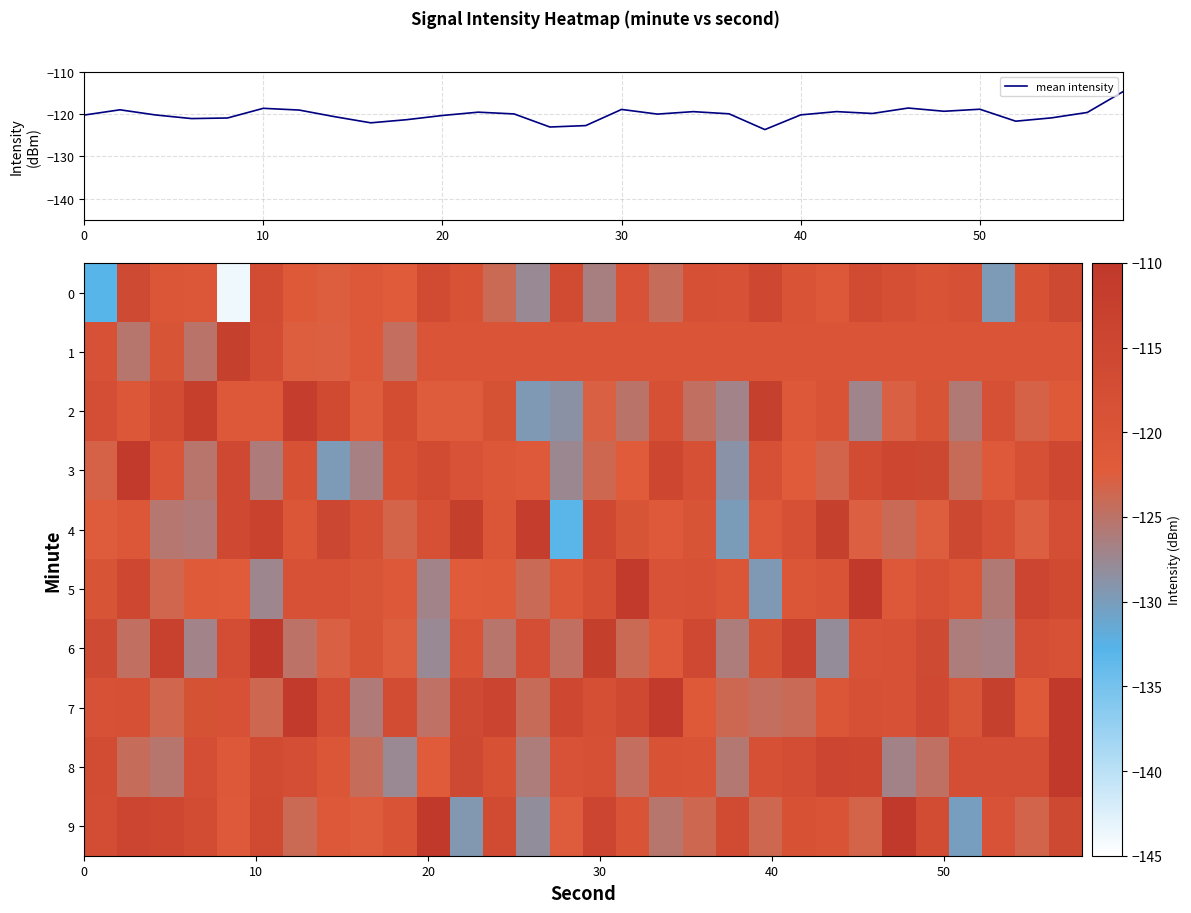

What is the lowest value of the mean intensity series?

-123.7